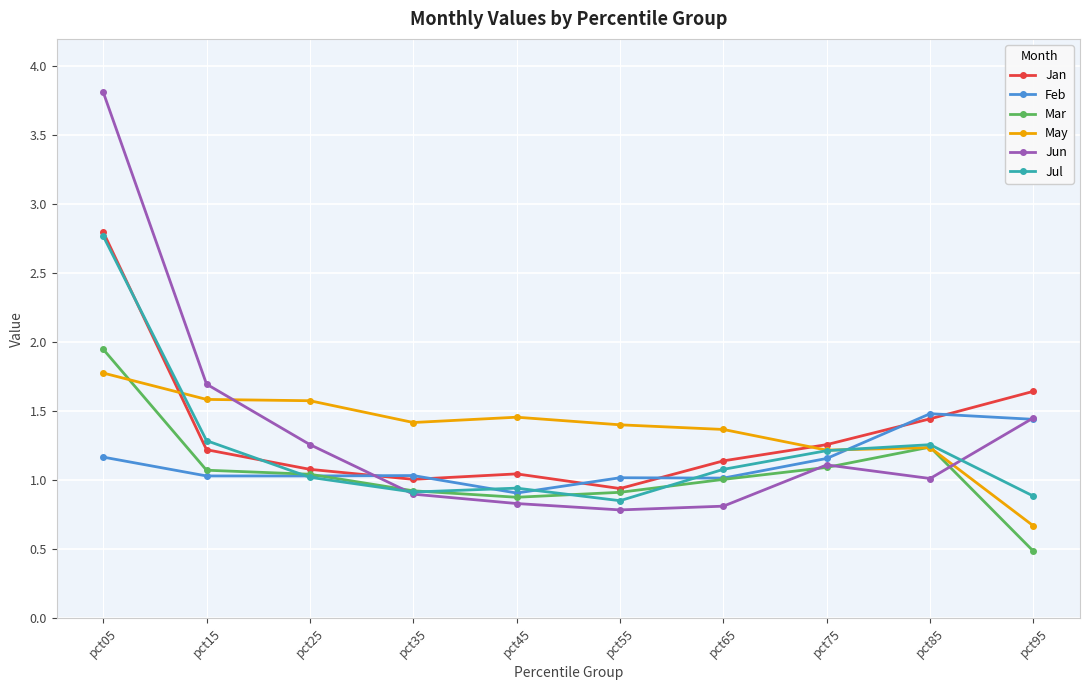

Which label corresponds to the largest value in the chart?

pct05